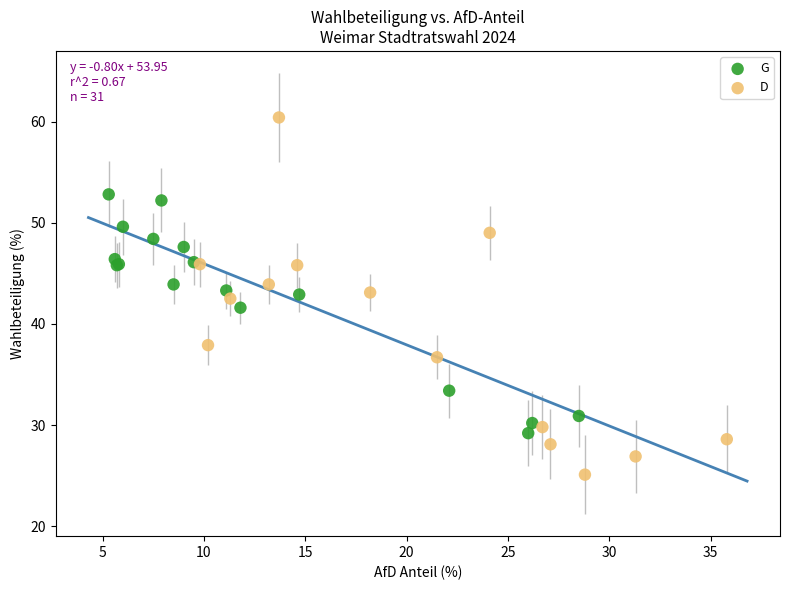

Which series reaches the minimum Y coordinate?

D